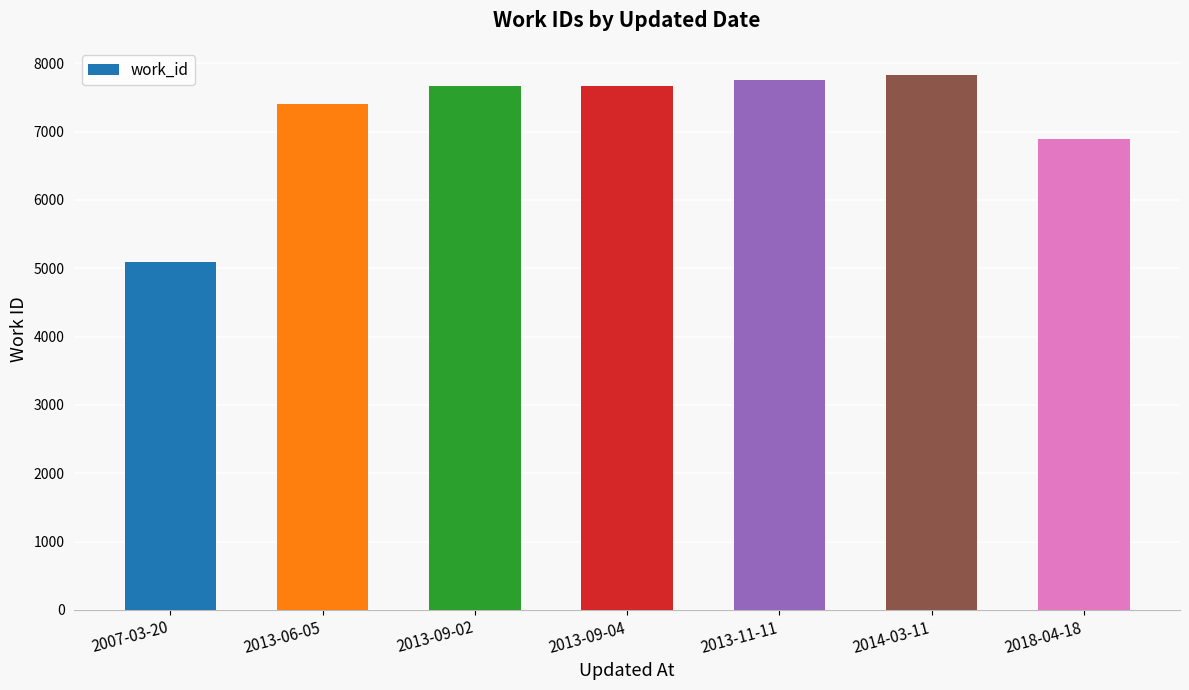

How many values are below 7665?

3